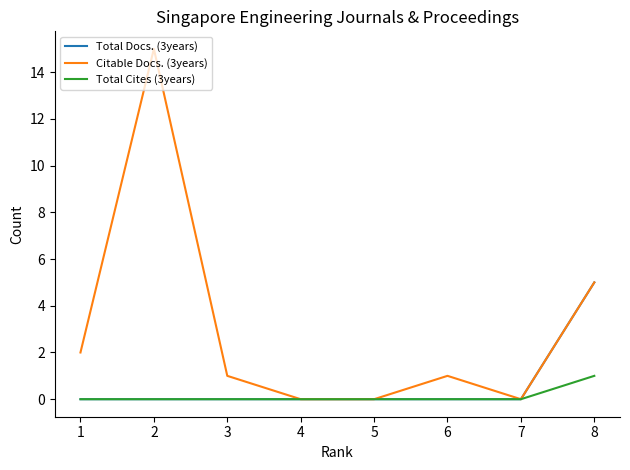

True or false: Total Docs. (3years) has a value of 0 at 2.

True